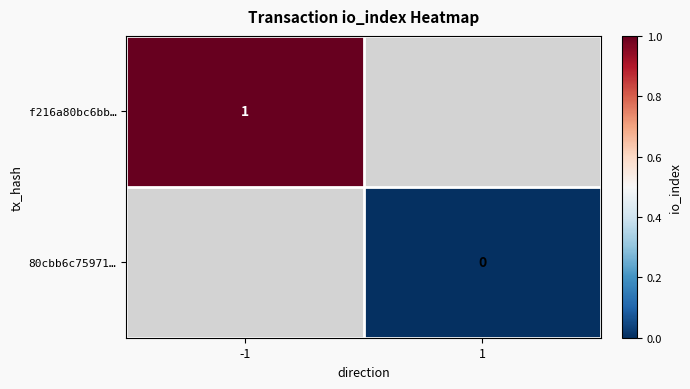

Is it true that f216a80bc6bb… equals 1 at -1?

True